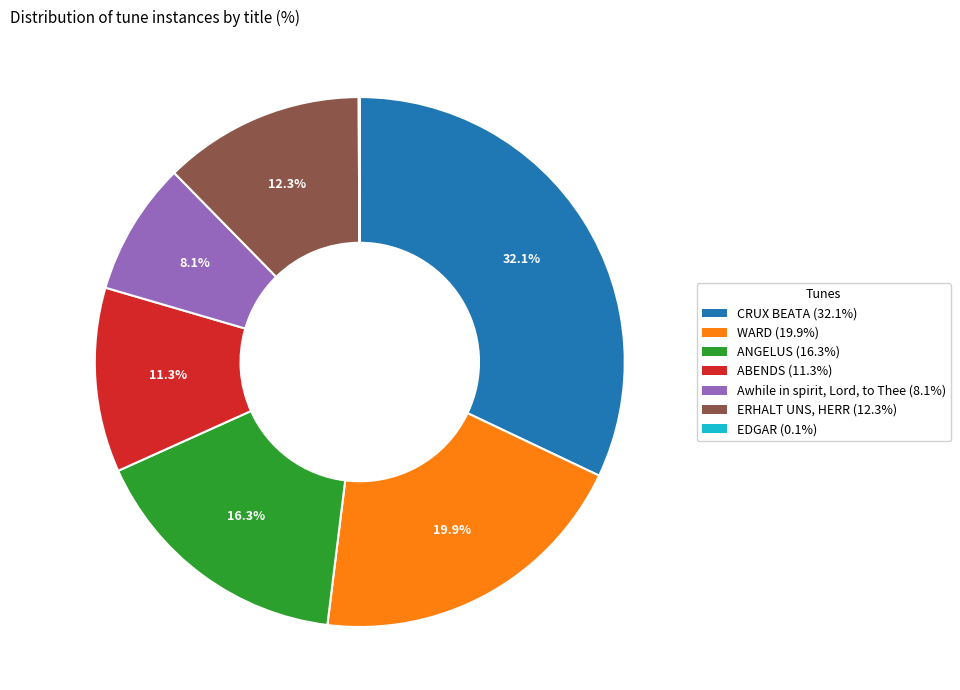

Between CRUX BEATA and Awhile in spirit, Lord, to Thee, which is larger?

CRUX BEATA